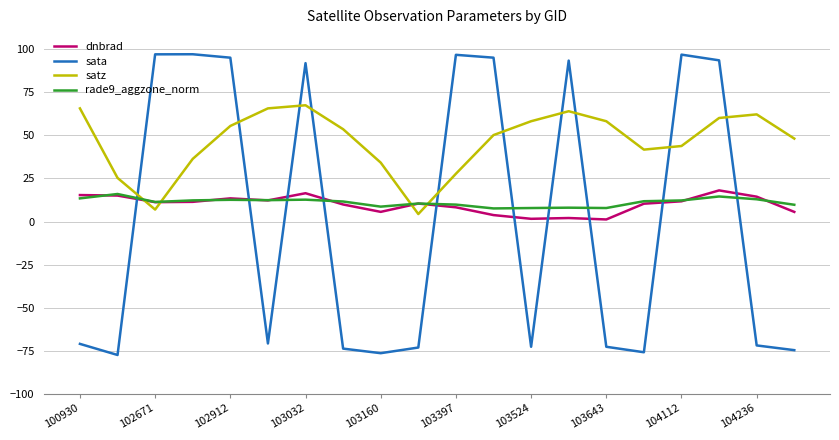

How many times do sata and satz cross each other?

10